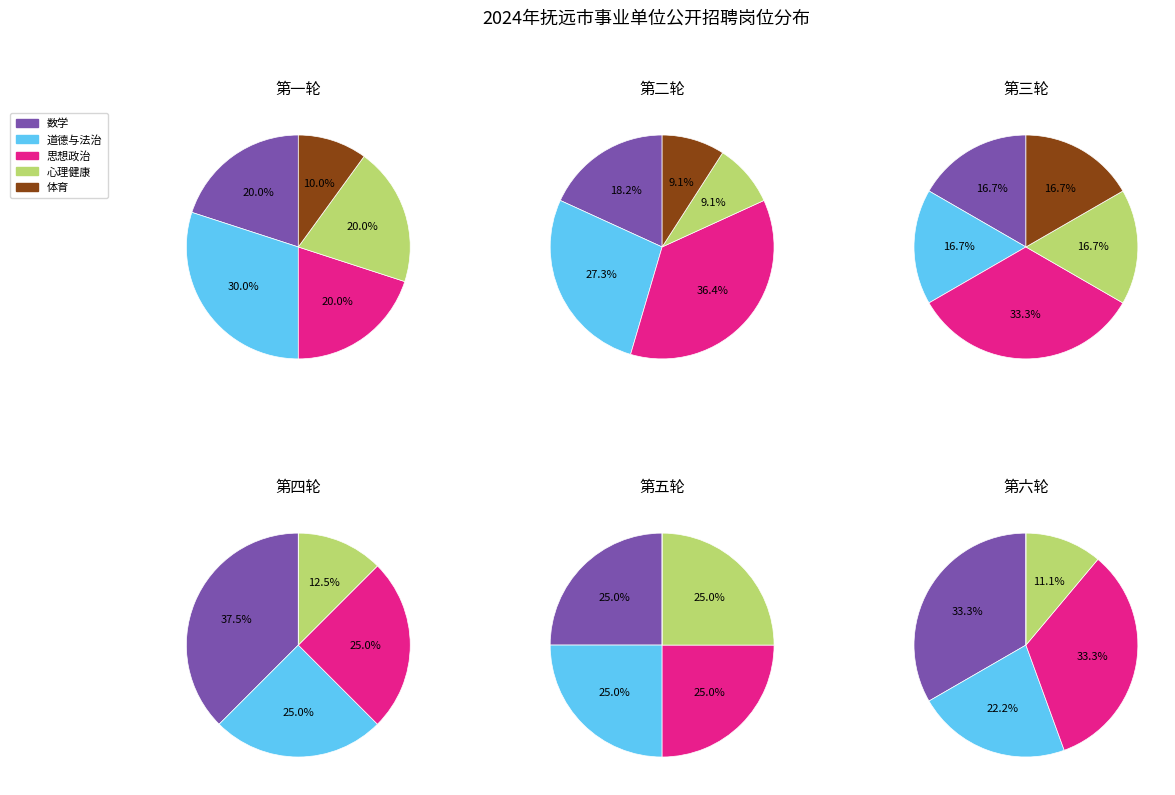

Which slice is the smallest?

体育